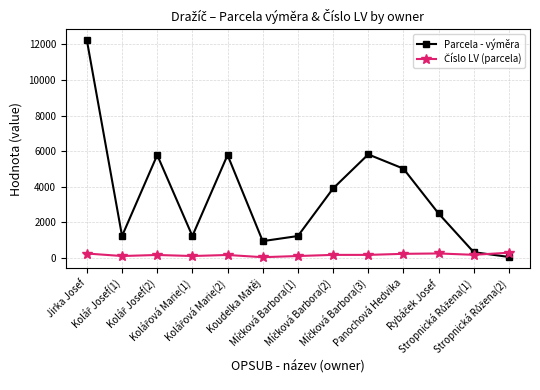

What is the greatest value displayed?

12229